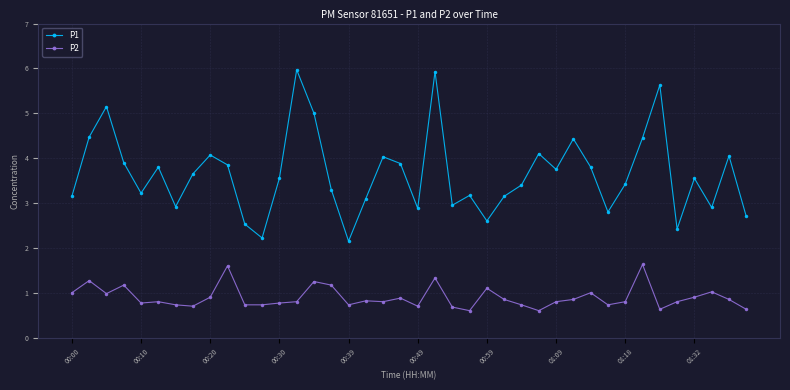

What are all the series names shown in the legend?

P1, P2